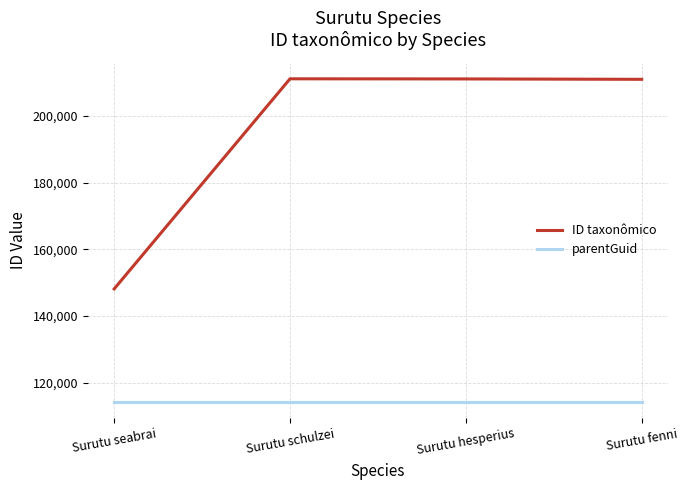

The parentGuid series shows 114390 at Surutu schulzei. True or false?

True